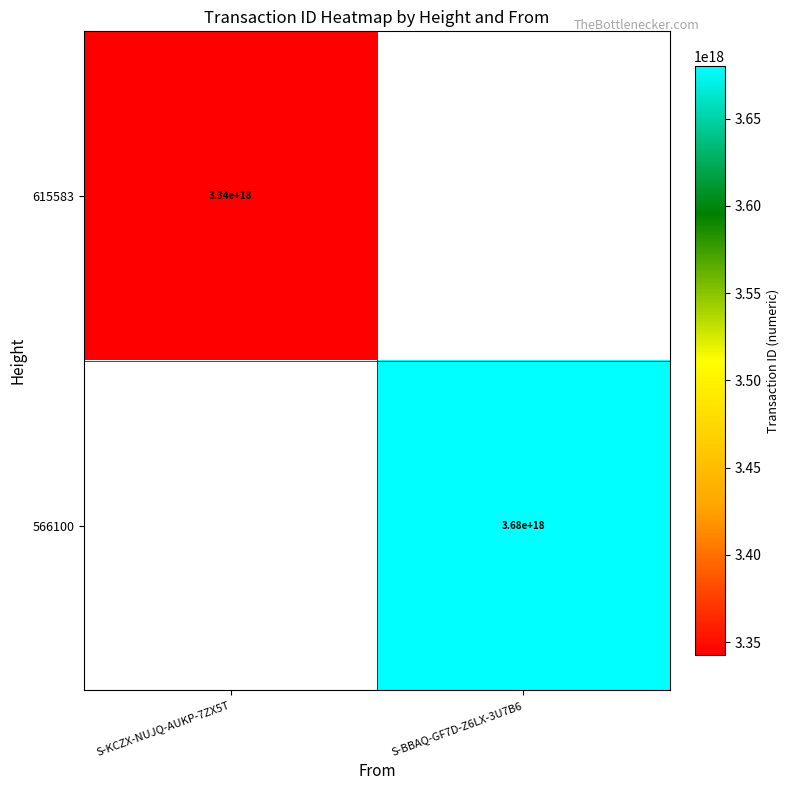

At which category does the chart reach its minimum across all series?

S-KCZX-NUJQ-AUKP-7ZX5T